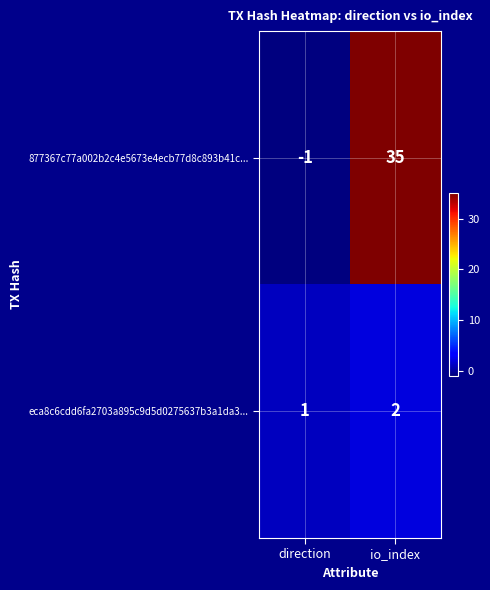

Rank the series at io_index from highest to lowest value.

877367c77a002b2c4e5673e4ecb77d8c893b41c..., eca8c6cdd6fa2703a895c9d5d0275637b3a1da3...